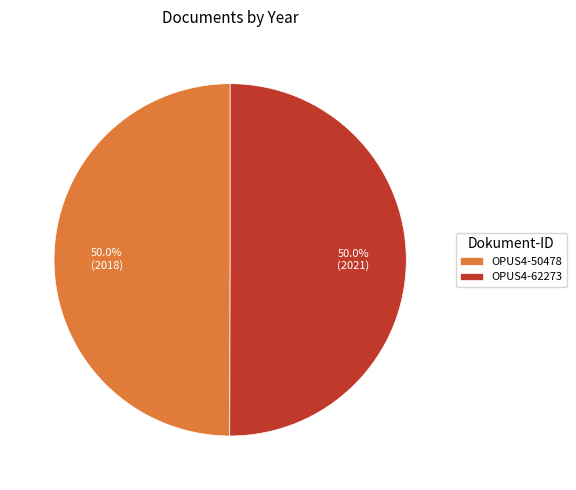

What percentage is the OPUS4-62273 slice, to the nearest percent?

50%